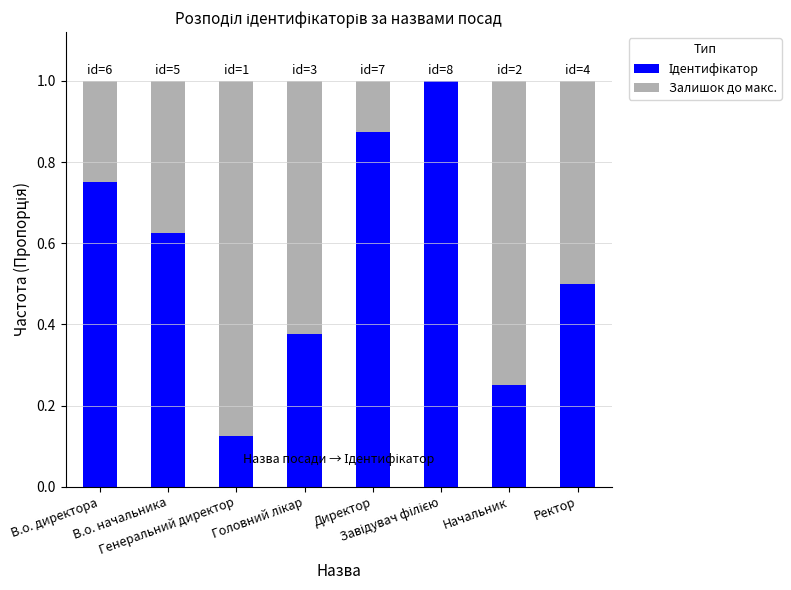

Count the number of data series in this chart.

2